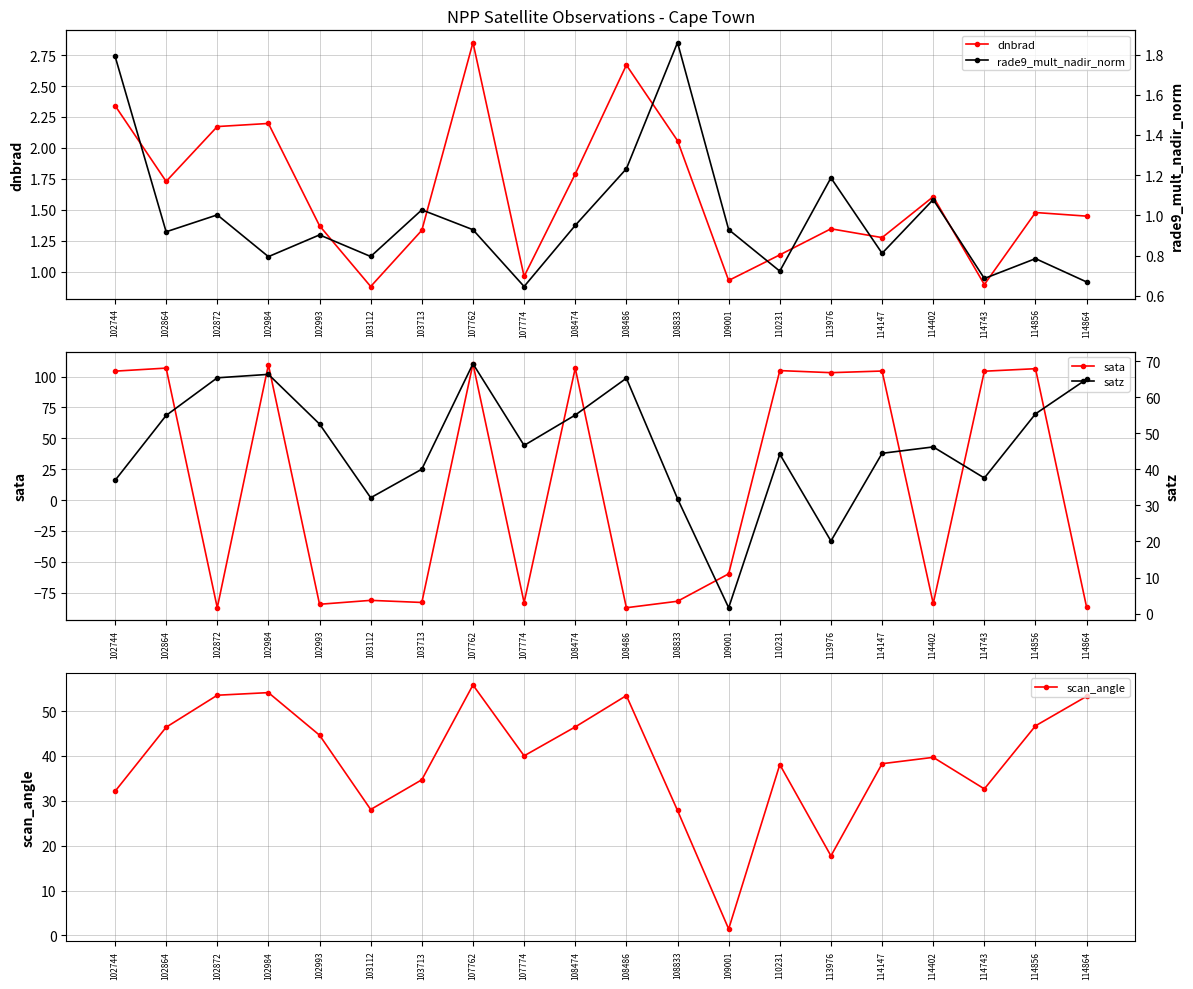

Which category has the highest value in the satz series?

107762